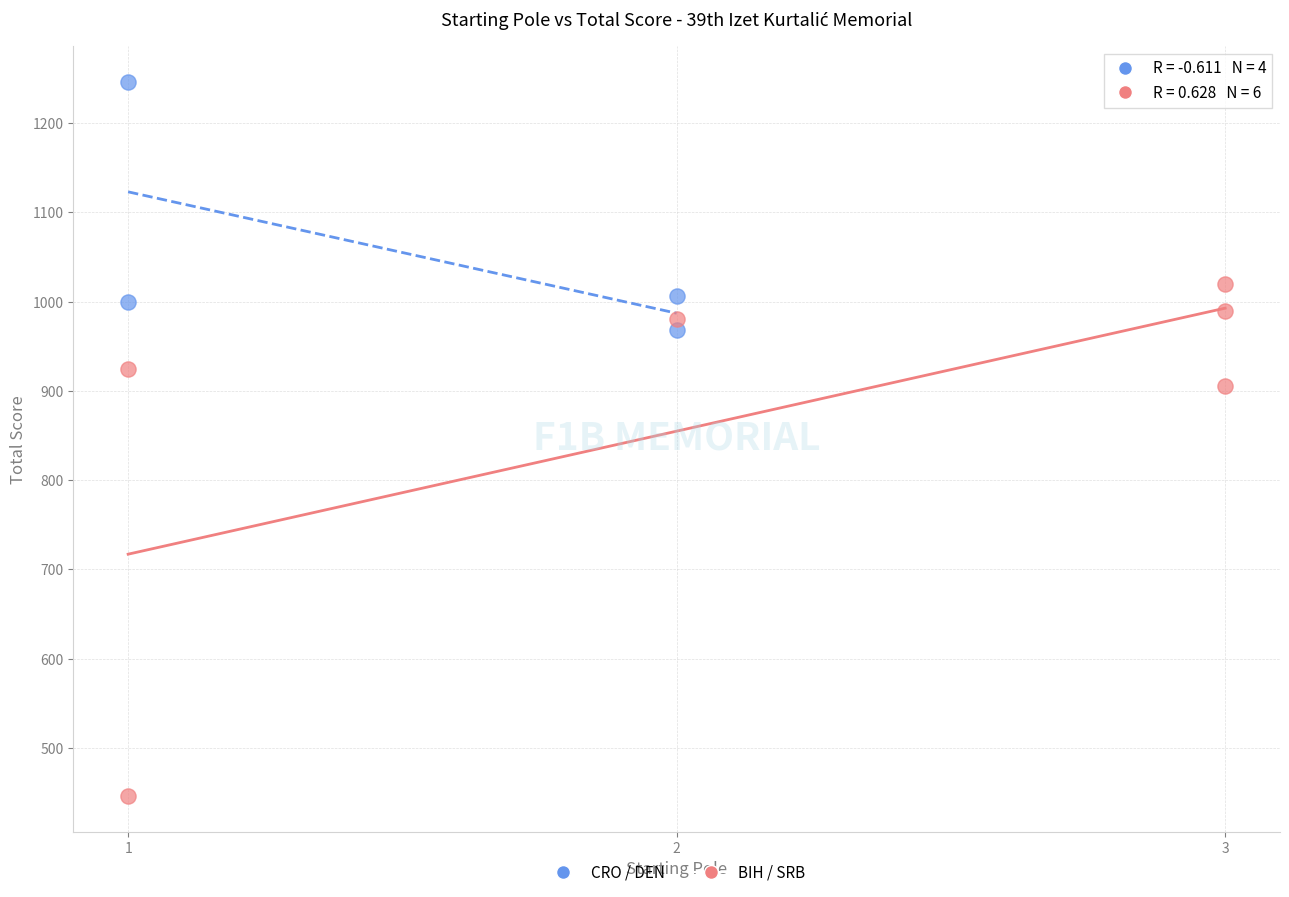

Which series has the largest Y range (max minus min)?

BIH / SRB